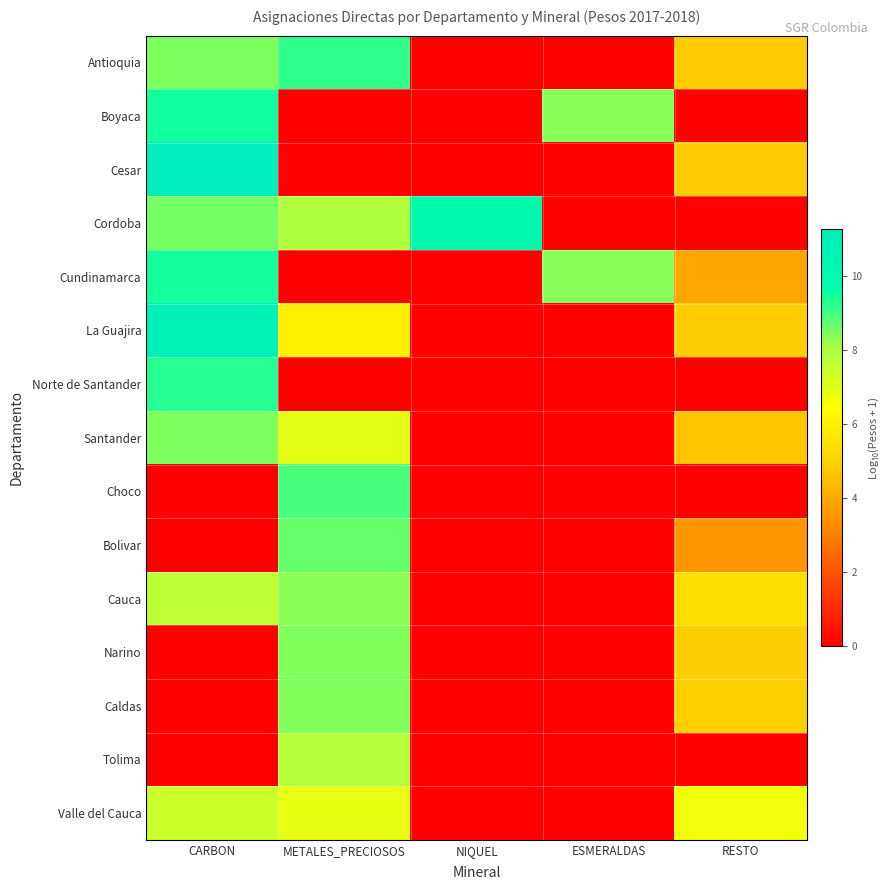

What is the greatest value displayed?

11.3